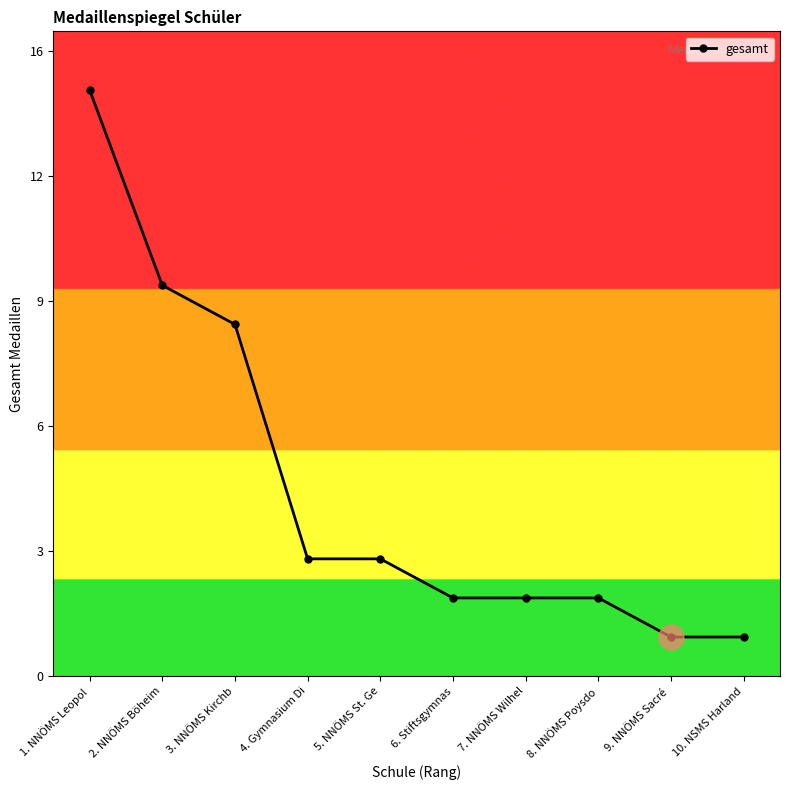

What is the label of the 4th point from the right?

7. NNÖMS Wilhel